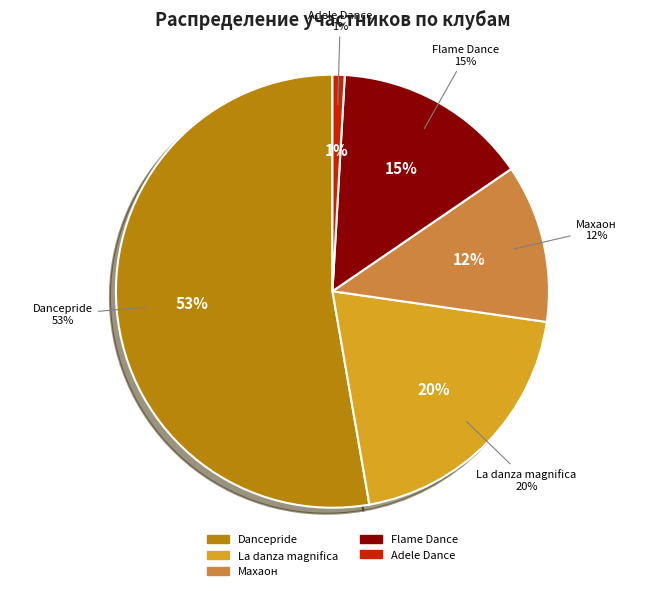

Which has a higher value, La danza magnifica or Flame Dance?

La danza magnifica